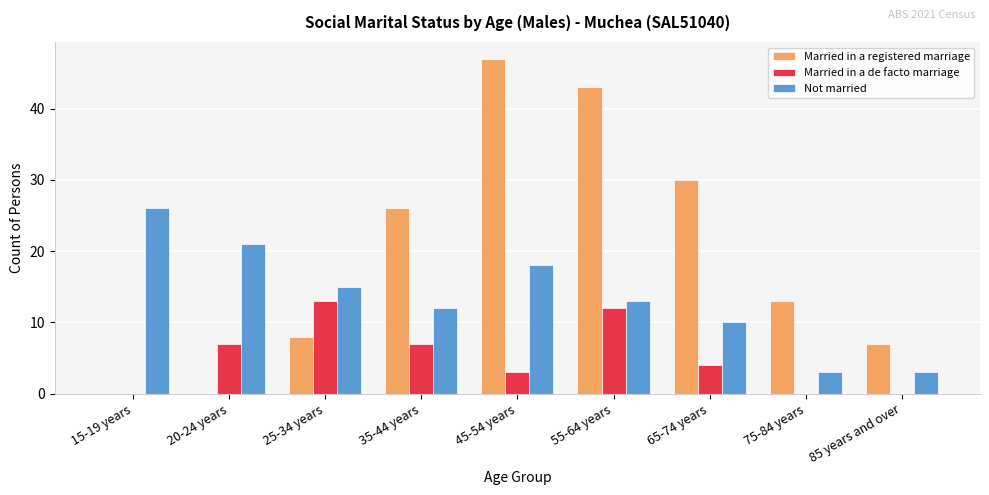

What is the sum of all Married in a registered marriage values?

174